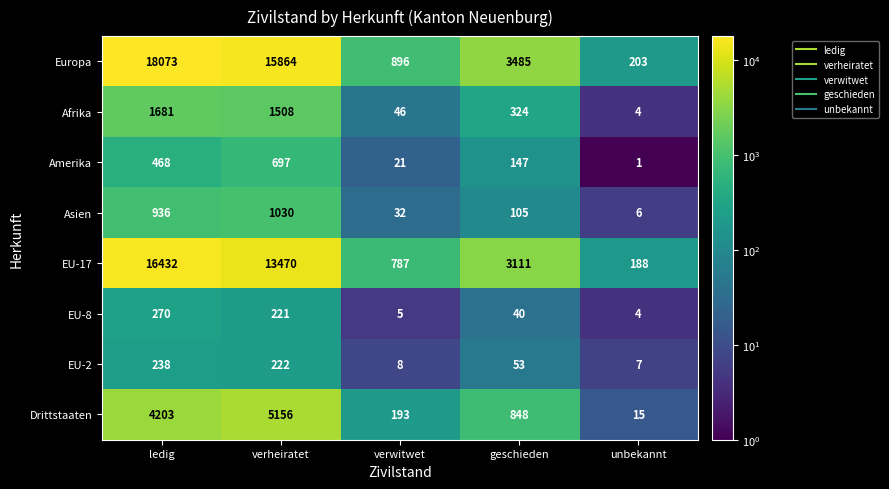

At which category is the sum across all series the highest?

ledig